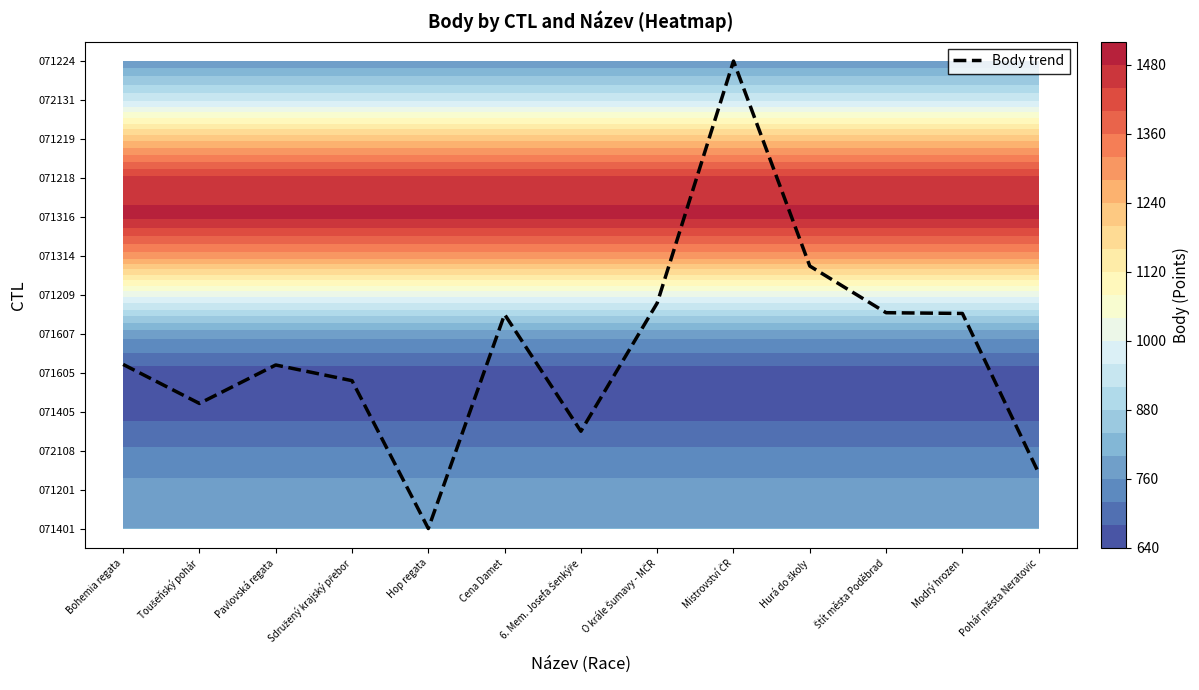

The value at Hop regata is -5.0. True or false?

False